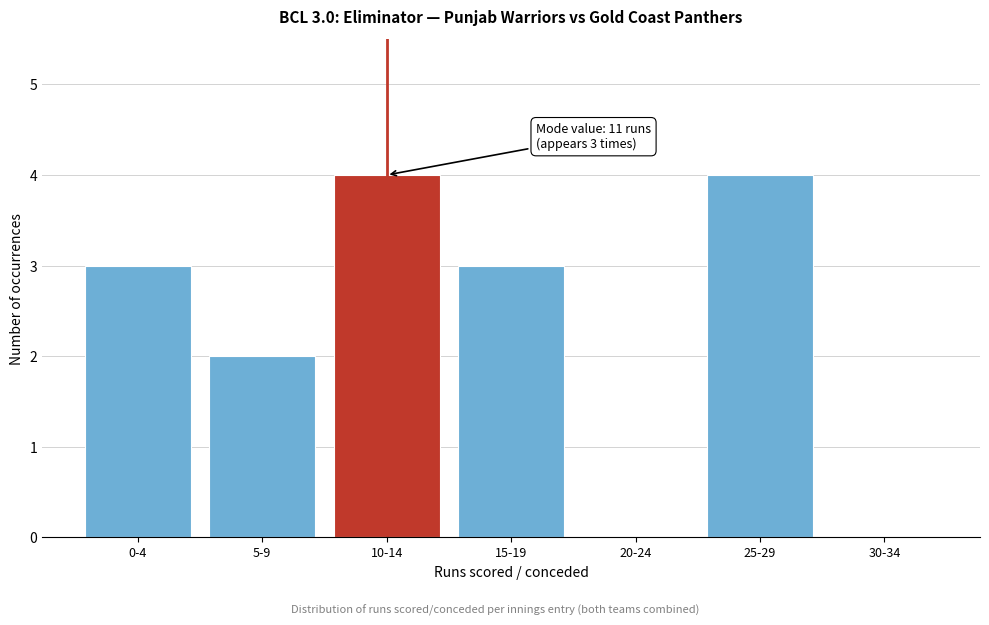

Reading right to left, list all the values displayed in this chart.

30-34=0	25-29=4	20-24=0	15-19=3	10-14=4	5-9=2	0-4=3